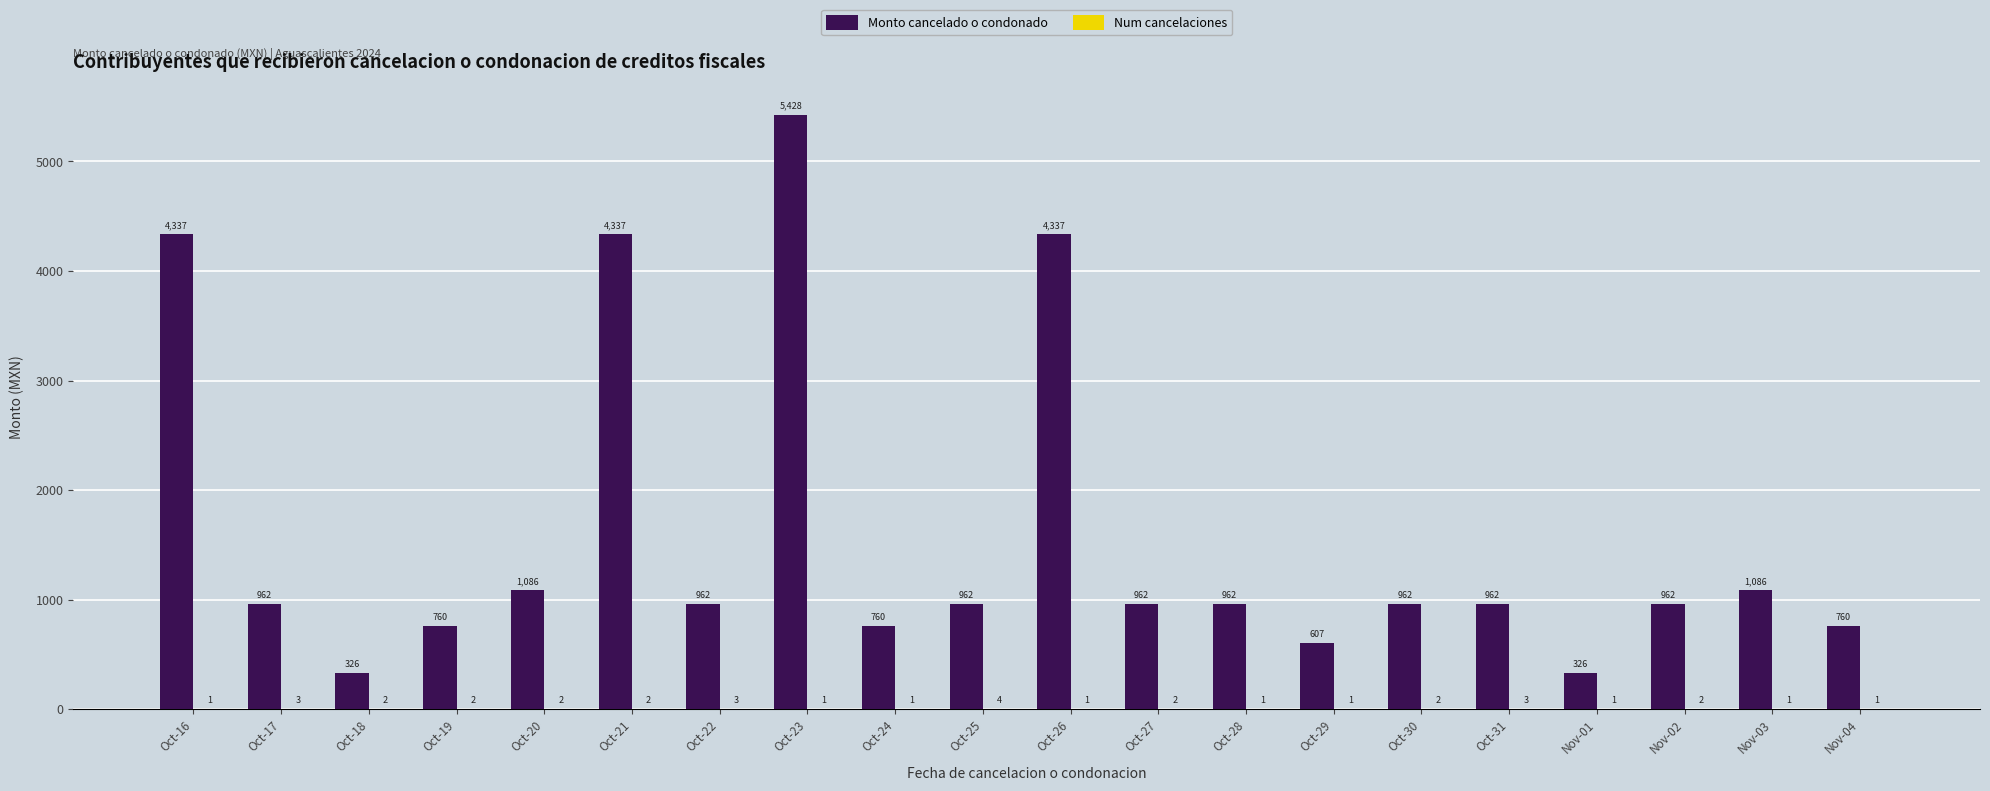

At which category does the chart reach its peak across all series?

Oct-23